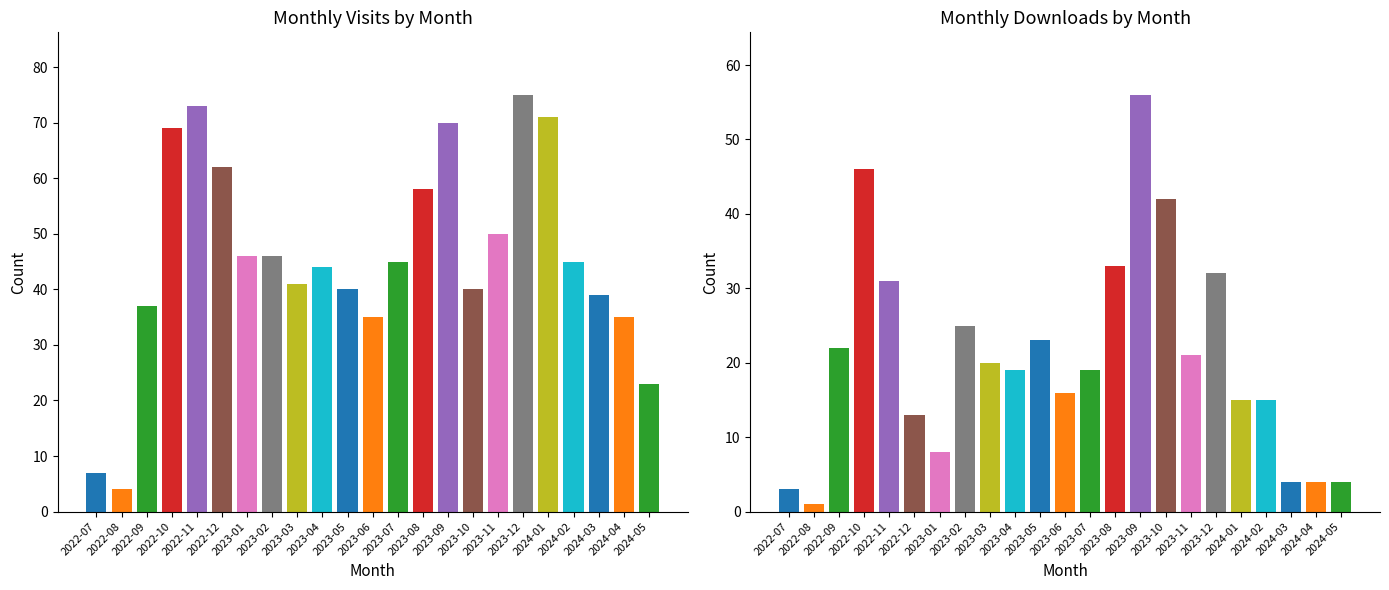

List the series in order of their overall mean, lowest first.

monthly_download_resource, monthly_visit